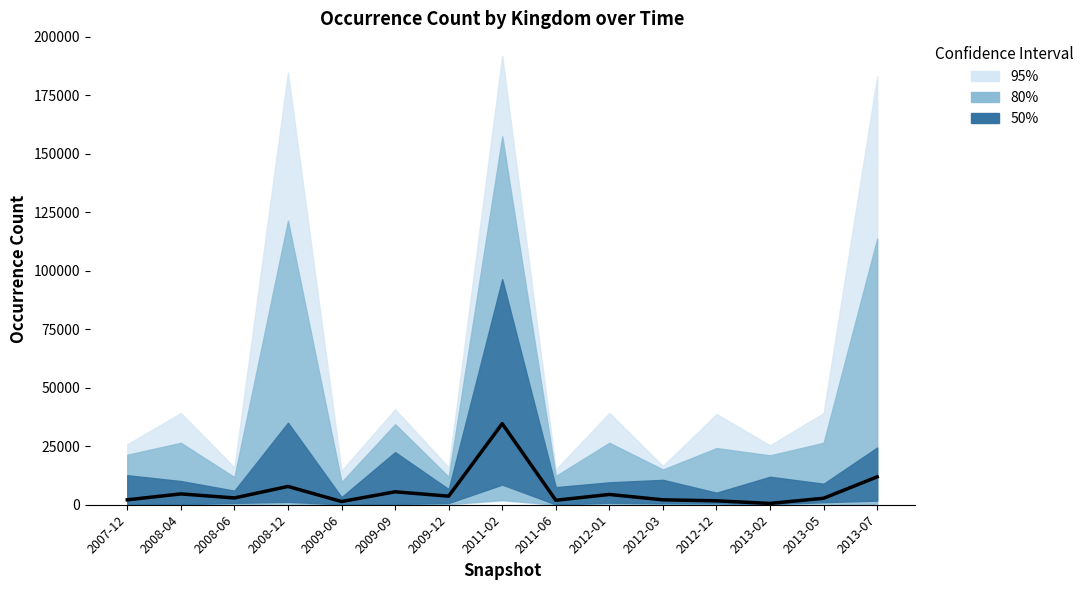

The value at 2011-06 is 1287.2. True or false?

False